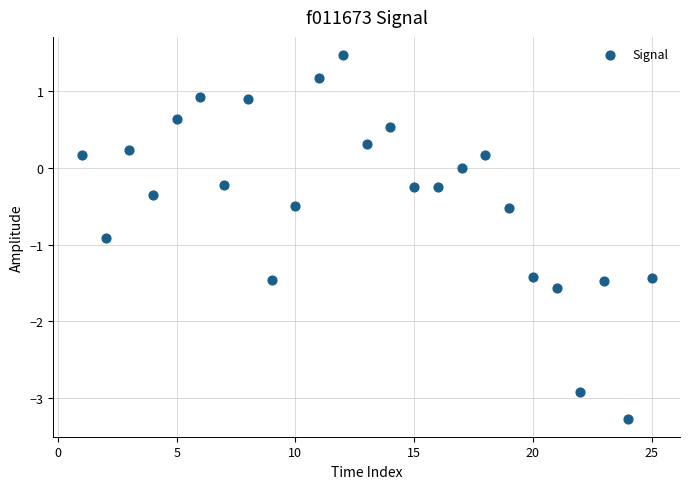

What is the range of X values (max minus min)?

24.0